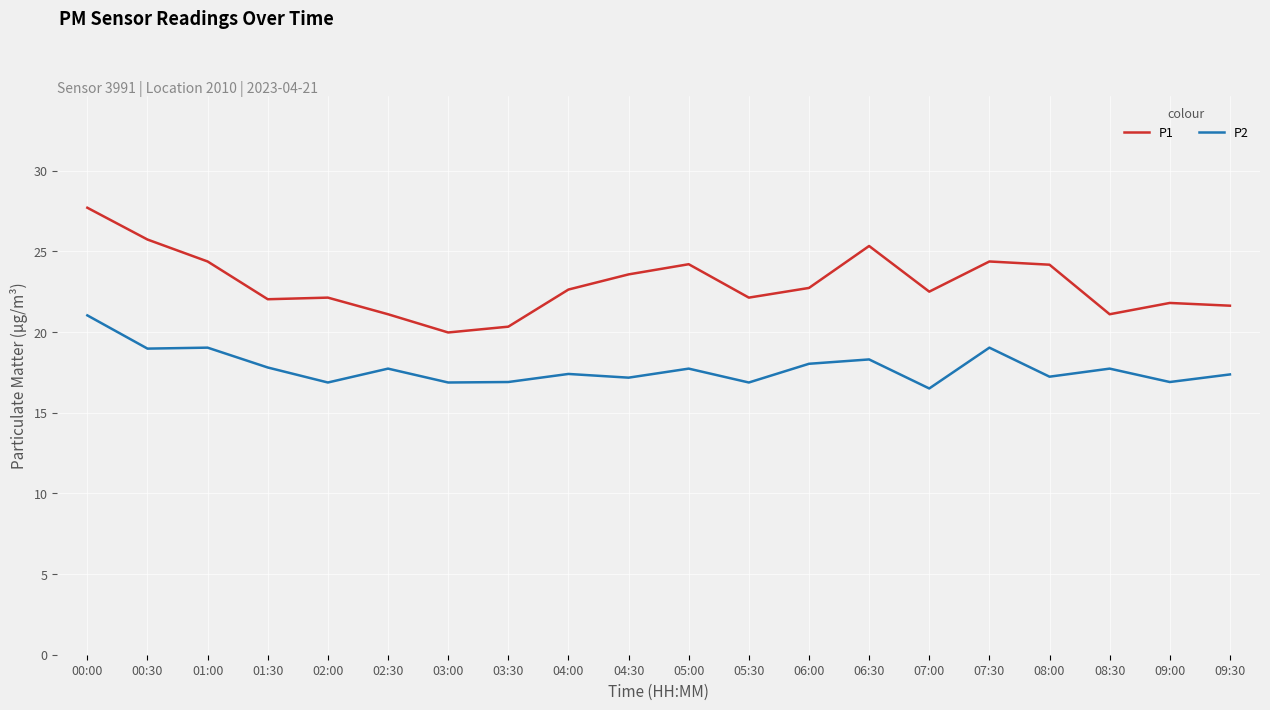

Which category has the lowest value in the P2 series?

07:00